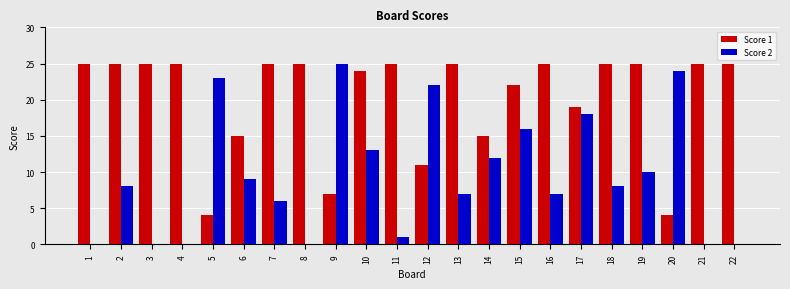

Is it true that Score 2 equals 5 at 2?

False